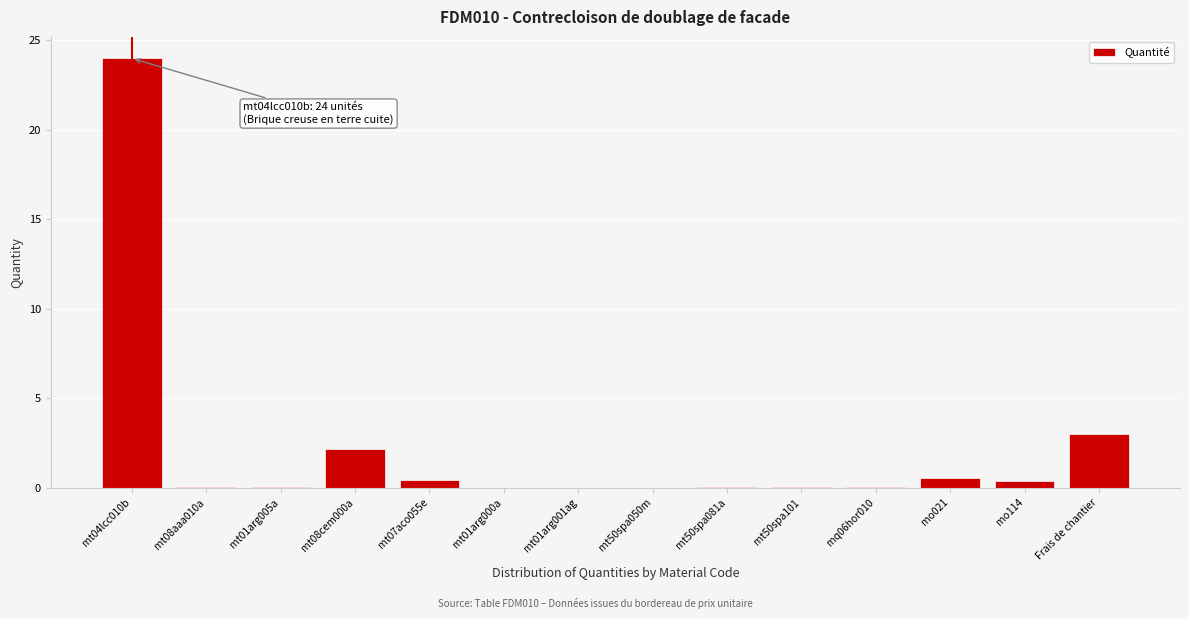

Is it true that the value at mt50spa050m is 0.0?

True